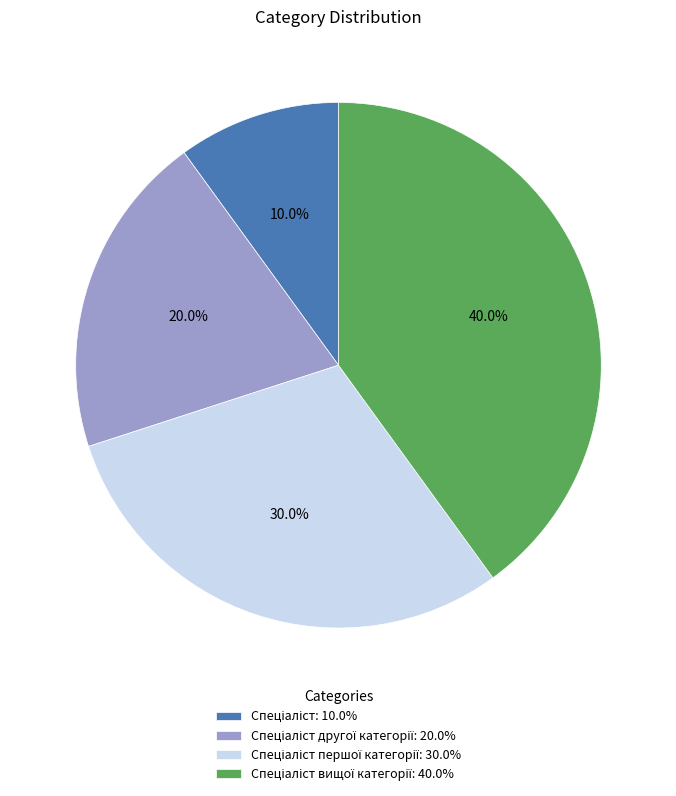

Is there any slice that represents more than half of the pie?

No